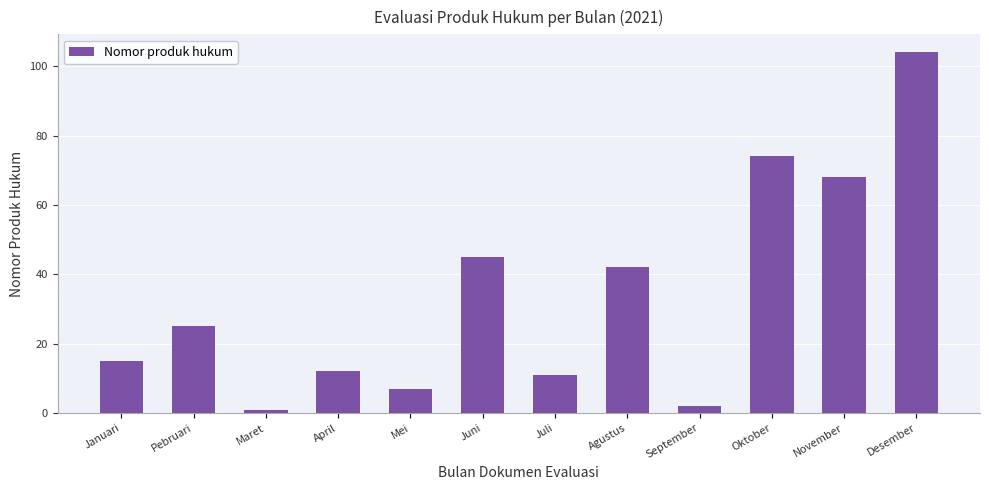

What is the sum of the values at Desember and November?

172